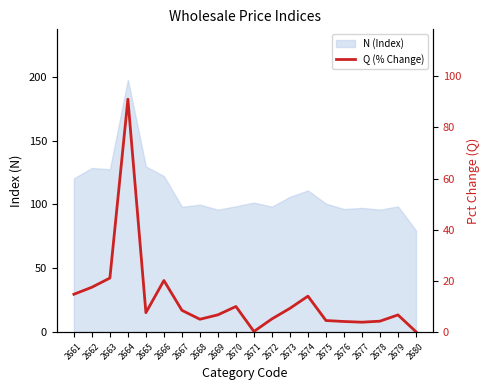

Reading left to right, extract all data points from this chart.

2661=14.8	2662=17.5	2663=21.1	2664=91.0	2665=7.6	2666=20.1	2667=8.5	2668=5.0	2669=6.7	2670=10.0	2671=0.2	2672=5.1	2673=9.3	2674=14.0	2675=4.5	2676=4.1	2677=3.8	2678=4.2	2679=6.7	2680=0.1